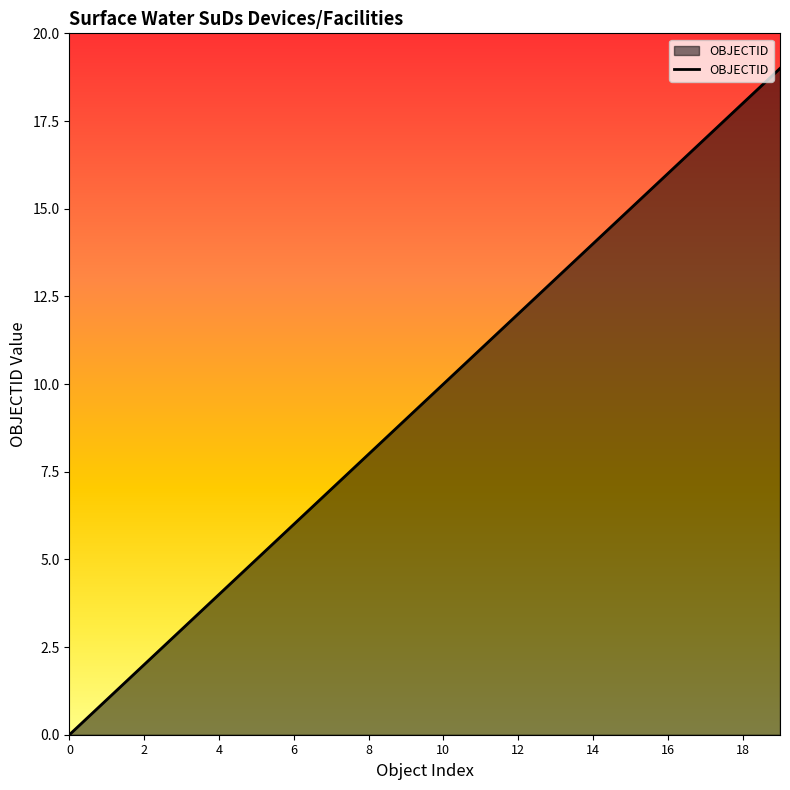

What is the difference between the maximum and minimum values?

19